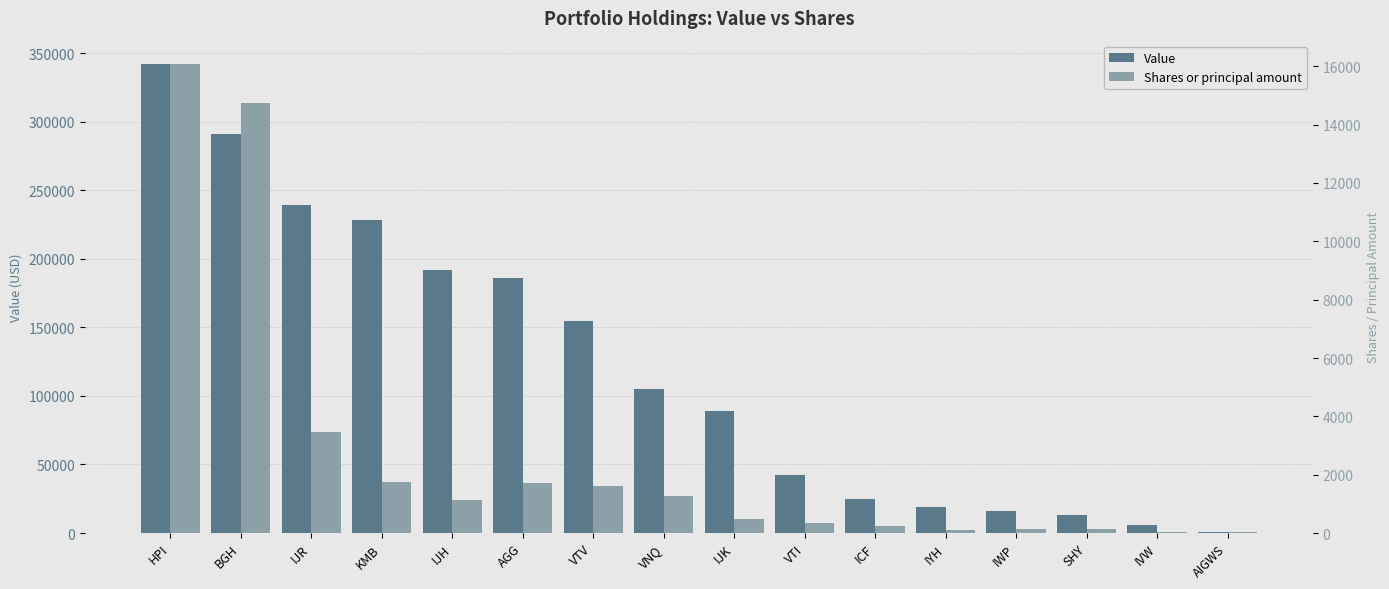

Is the value of Value at SHY greater than the value of Shares or principal amount at AIGWS?

Yes